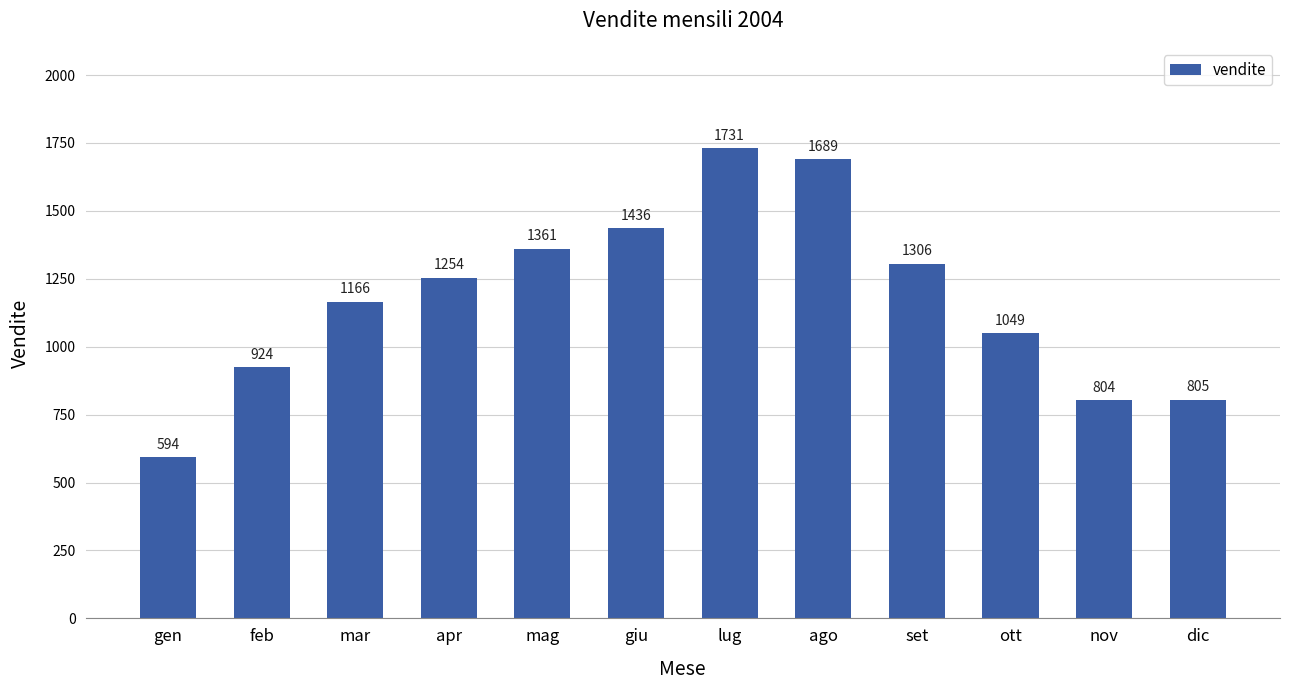

Rank the categories by value from highest to lowest.

lug, ago, giu, mag, set, apr, mar, ott, feb, dic, nov, gen